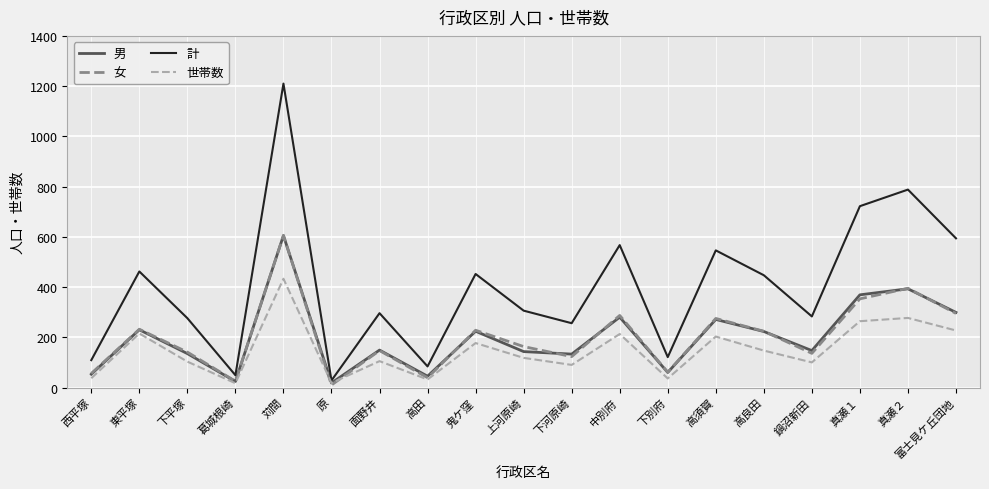

Where is 男 nearest to the value 311?

富士見ケ丘団地